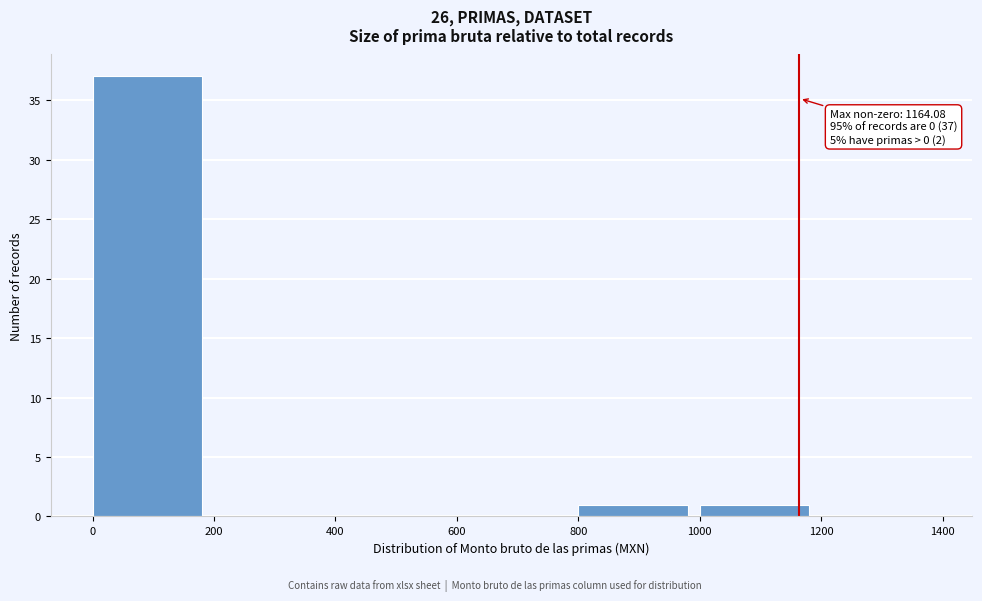

Over which range of the x-axis is the bar tallest?

0 to 200